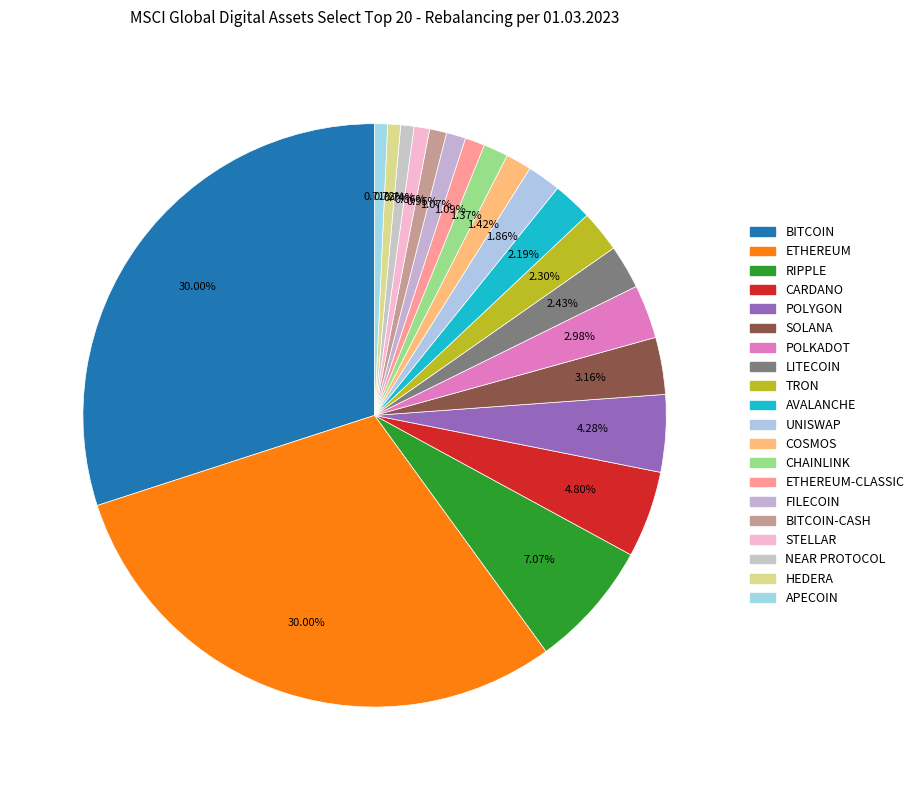

How many segments does this pie chart have?

20